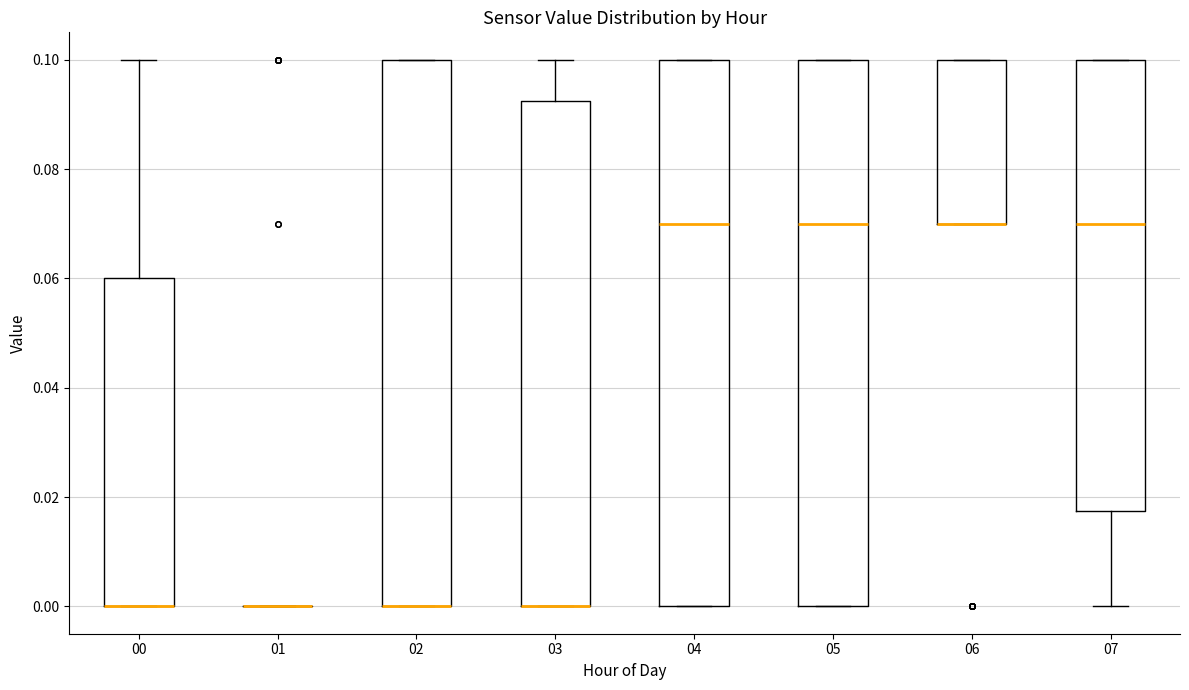

Reading left to right, read every box against the y-axis: the position of its median line, the range the box covers, and the ends of its whiskers. The values are not printed on the chart, so give them approximately, as read against the axis.

00: median 0.000 (drawn on the box's lower edge), box 0.000 to 0.060, whiskers 0.000 to 0.100
01: box collapsed to a line at 0.000, whiskers 0.000 to 0.000
02: median 0.000 (drawn on the box's lower edge), box 0.000 to 0.100, whiskers 0.000 to 0.100
03: median 0.000 (drawn on the box's lower edge), box 0.000 to 0.092, whiskers 0.000 to 0.100
04: median 0.070, box 0.000 to 0.100, whiskers 0.000 to 0.100
05: median 0.070, box 0.000 to 0.100, whiskers 0.000 to 0.100
06: median 0.070 (drawn on the box's lower edge), box 0.070 to 0.100, whiskers 0.070 to 0.100
07: median 0.070, box 0.018 to 0.100, whiskers 0.000 to 0.100